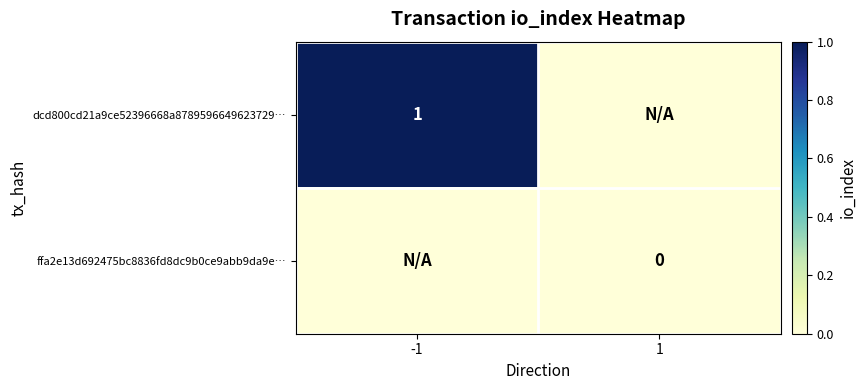

The dcd800cd21a9ce52396668a8789596649623729… series shows 0 at -1. True or false?

False